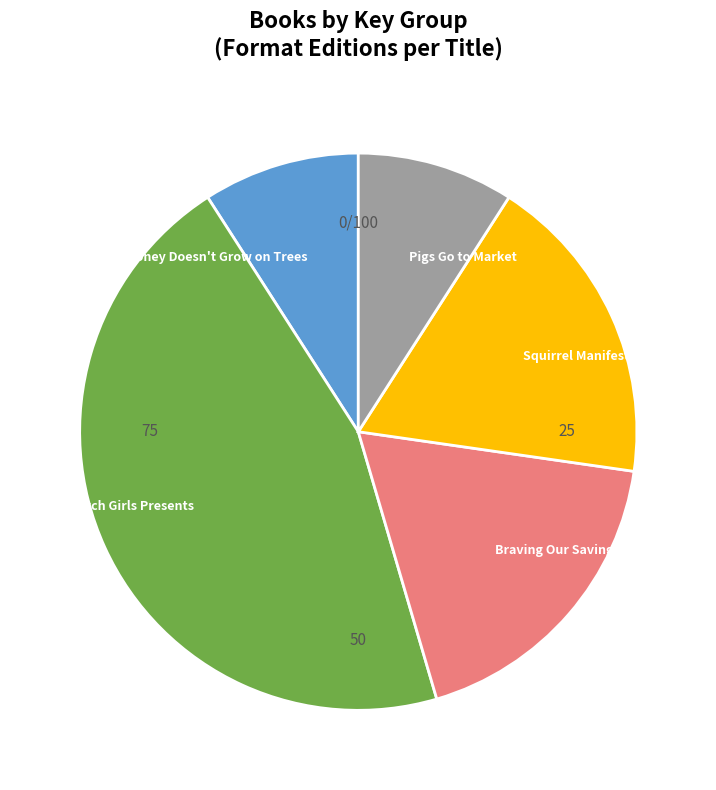

What is the ratio of the value at Squirrel Manifesto to the value at Hopscotch Girls Presents?

0.4